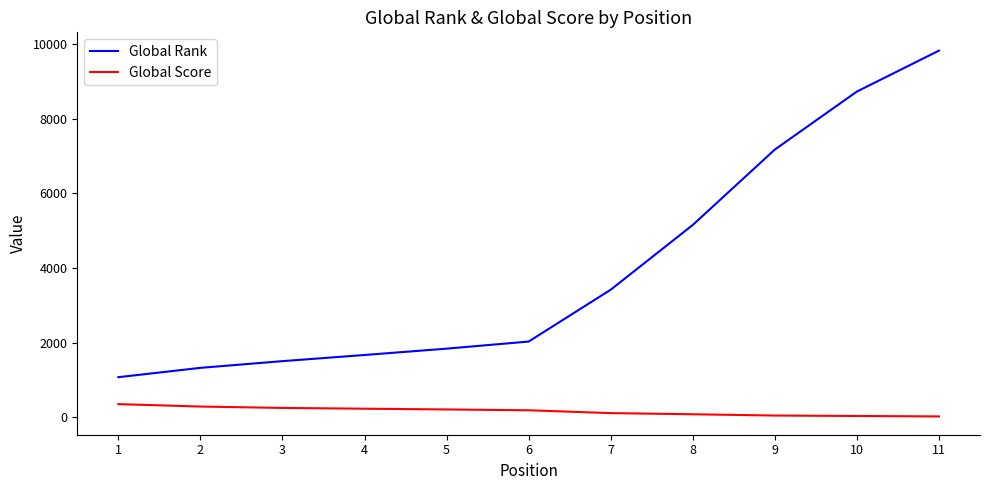

The value of Global Rank at 10 is 8730. True or false?

True